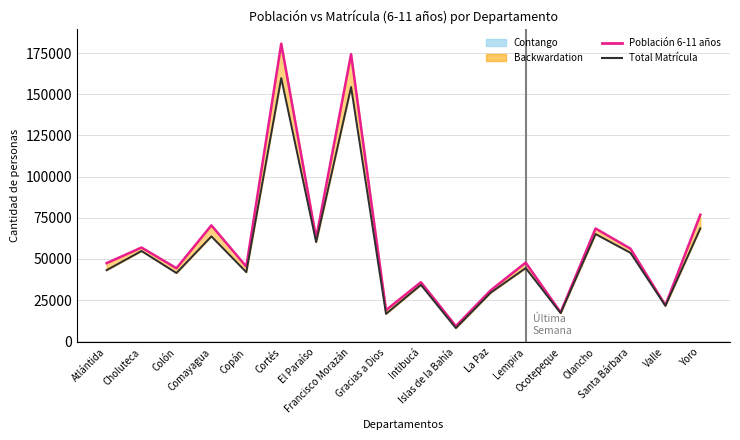

What is the label of the 4th point from the left?

Comayagua